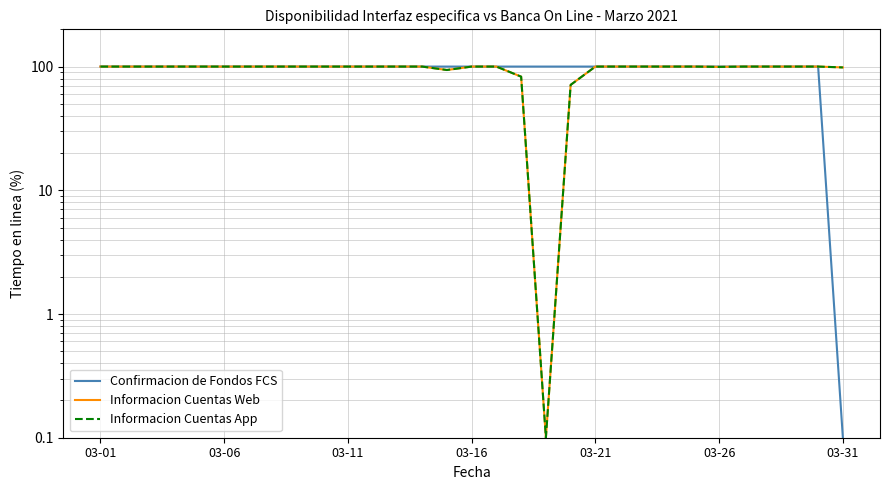

How many lines are shown in the chart?

3